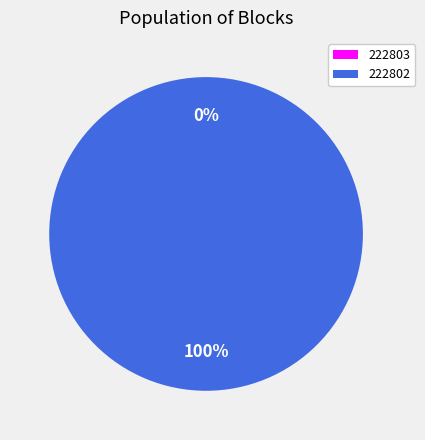

The 222803 slice represents 0% of the pie. True or false?

True